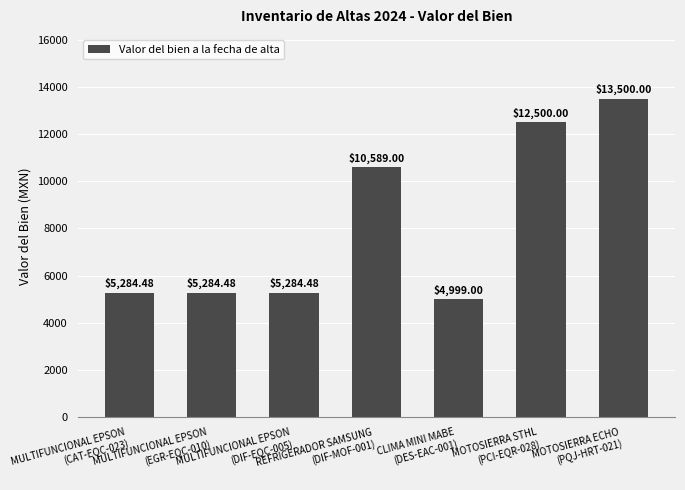

Where does the data first go above 5284?

MULTIFUNCIONAL EPSON
(CAT-EQC-023)